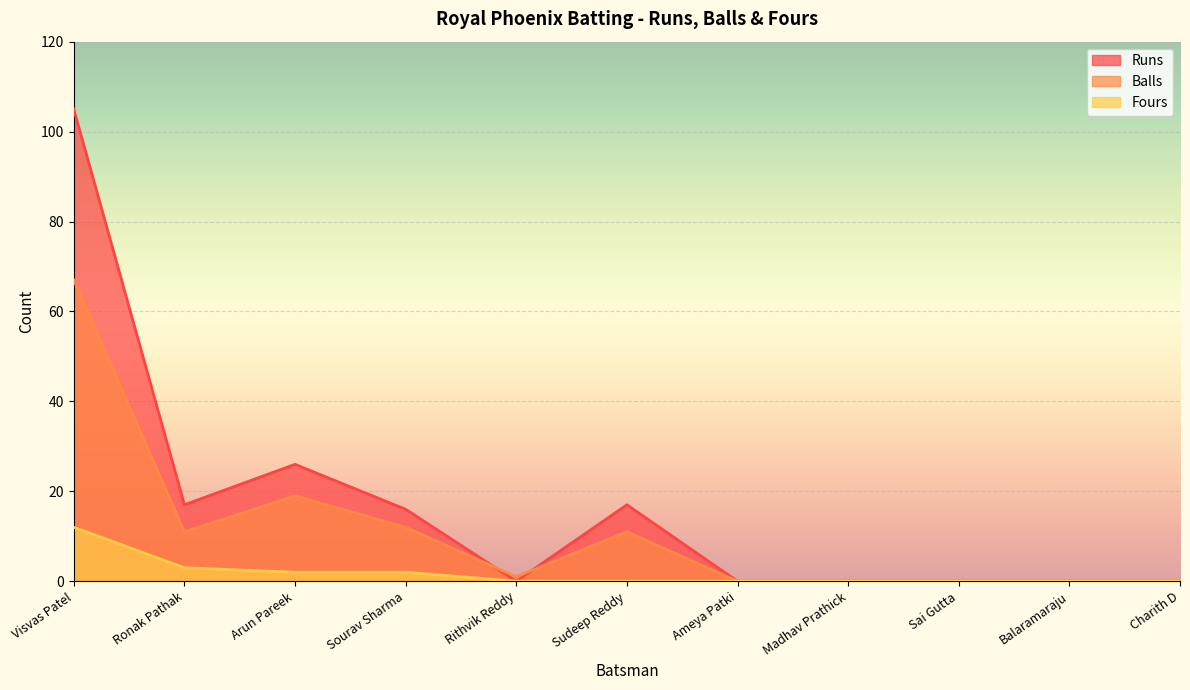

What is the greatest value displayed?

105